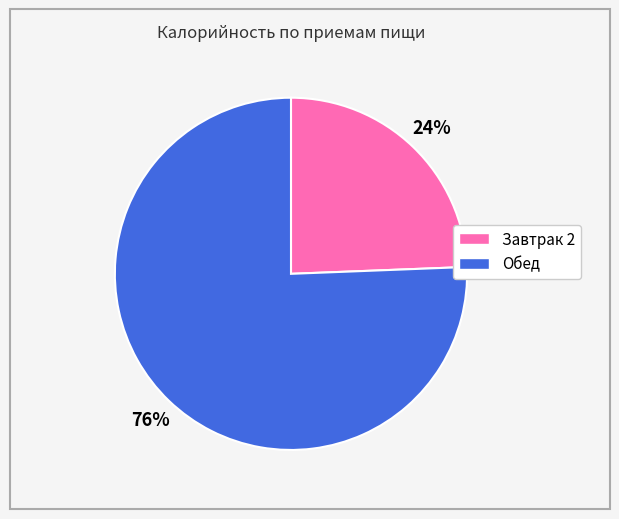

Count the number of slices in the pie.

2